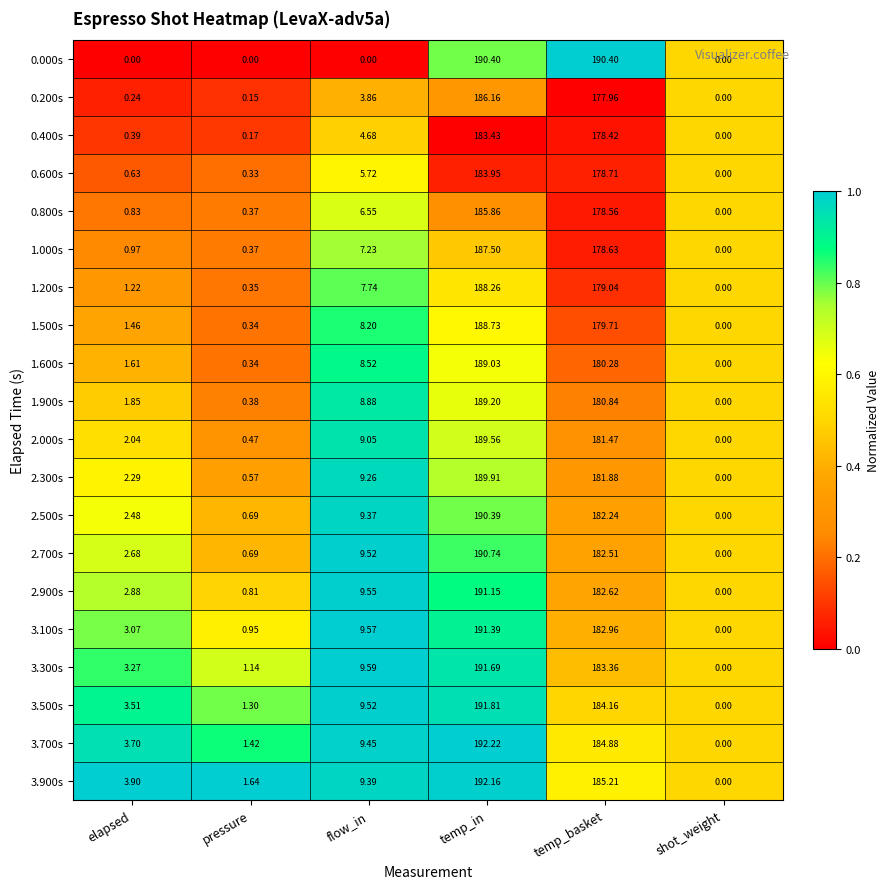

Between flow_in and shot_weight, which series saw the biggest shift?

3.300s